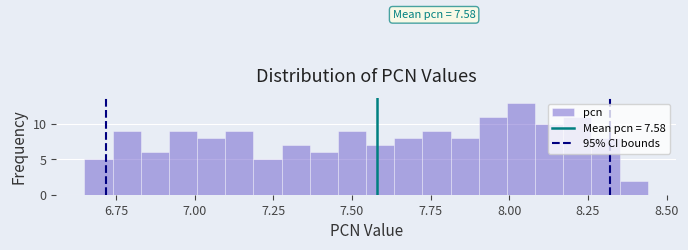

Read against the x-axis, roughly where is the centre of the tallest bar?

8.05